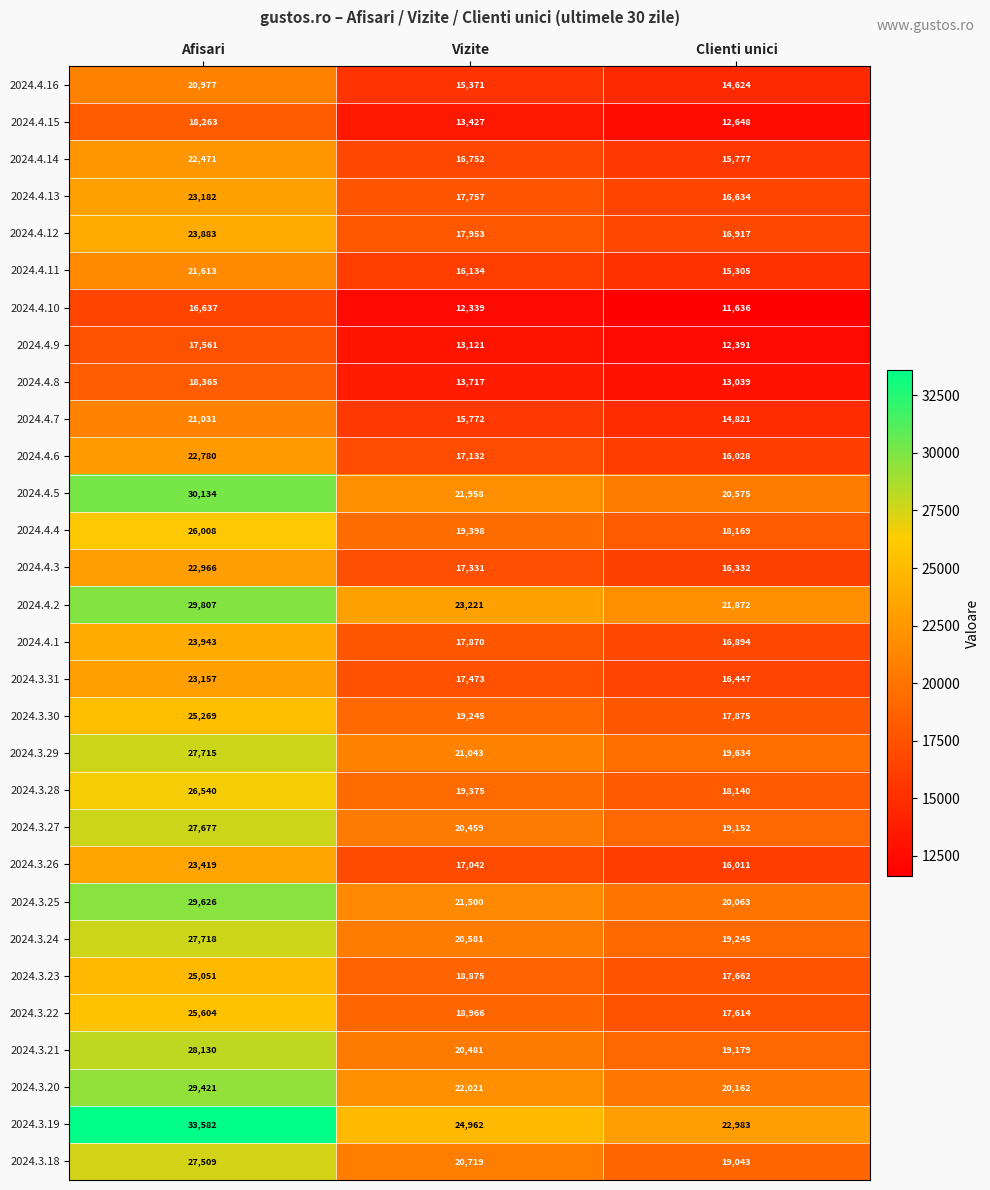

Which series has the largest total across all categories?

2024.3.19